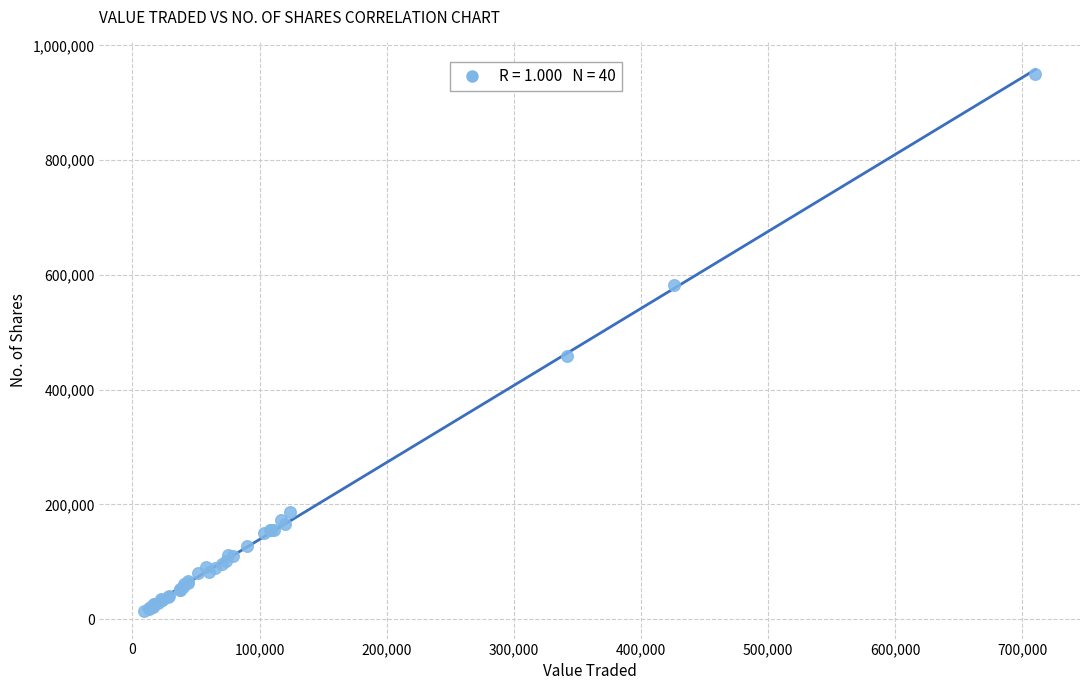

What Y value in the scatter plot is closest to 481769?

458836